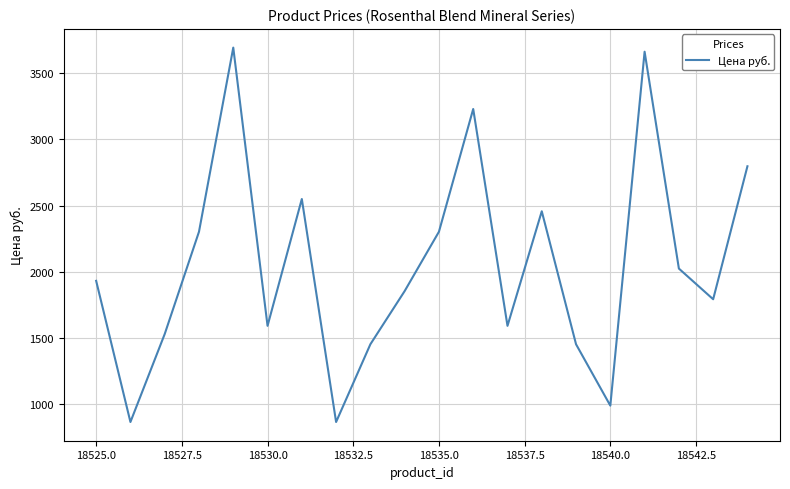

What is the smallest value displayed?

865.2